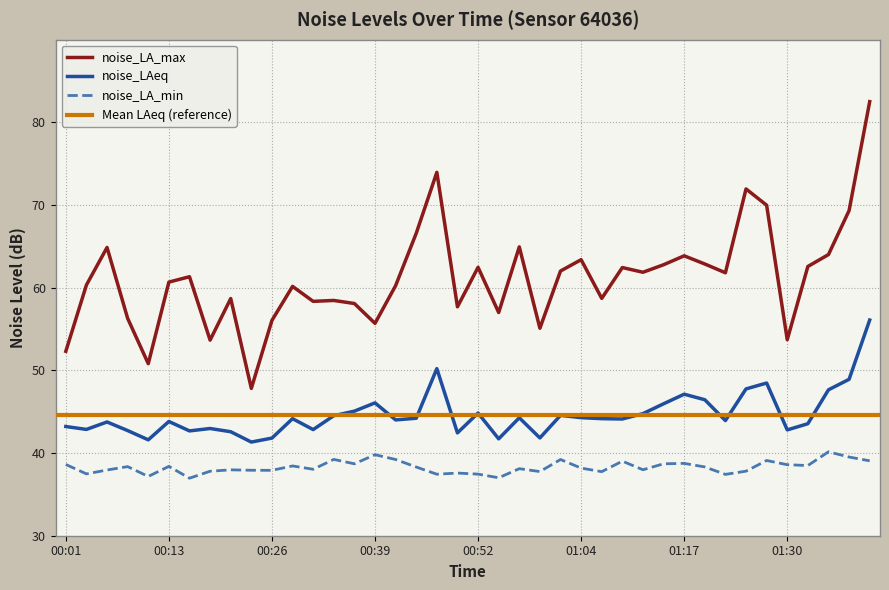

Which has a higher value, 01:07 or 01:35?

01:35